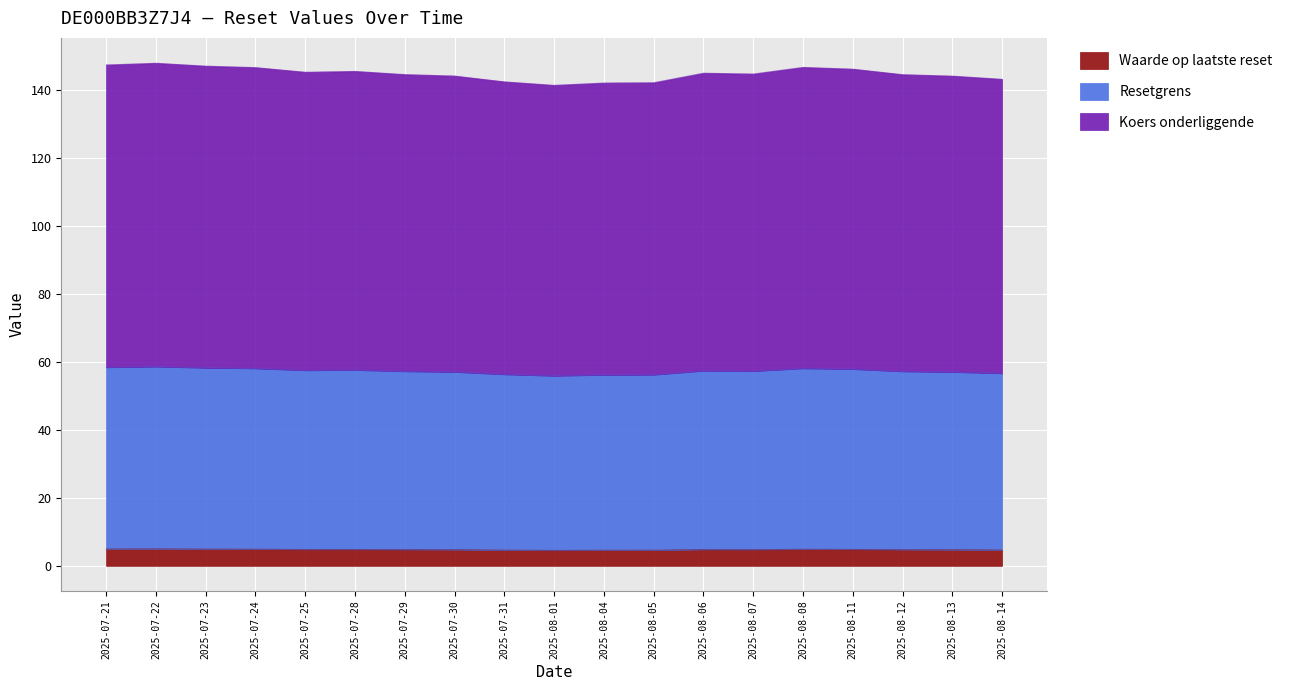

At which label does Koers onderliggende reach its minimum?

2025-08-01